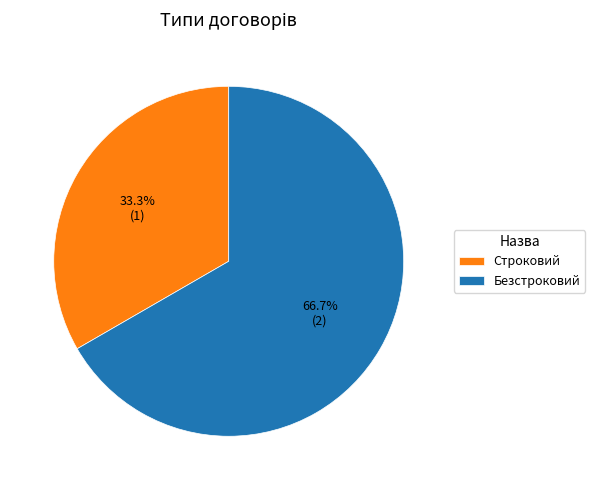

Is there any slice that represents more than half of the pie?

Yes